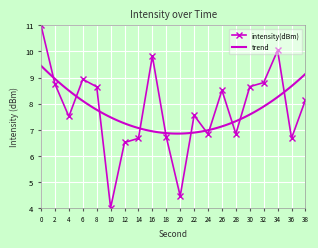

How many values in the intensity(dBm) series exceed 8?

10